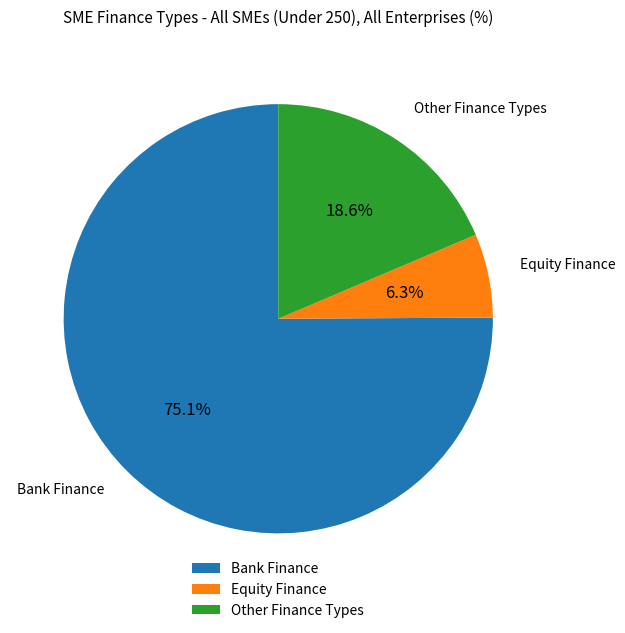

Does Other Finance Types represent more than half of the total?

No